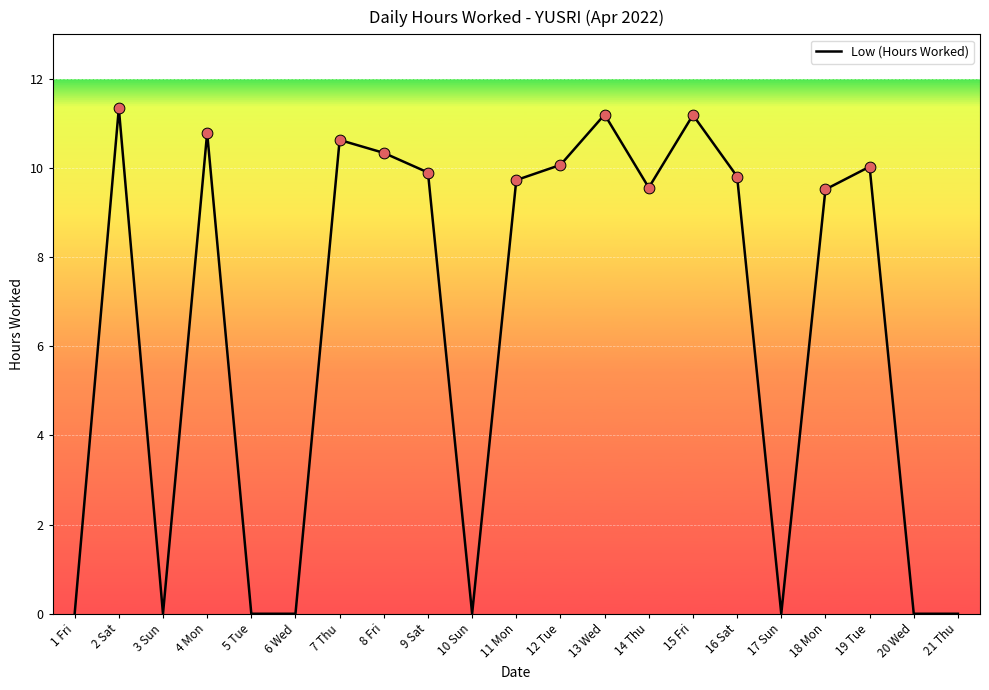

Approximately how many times larger is the value at 14 Thu compared to 18 Mon?

1.0